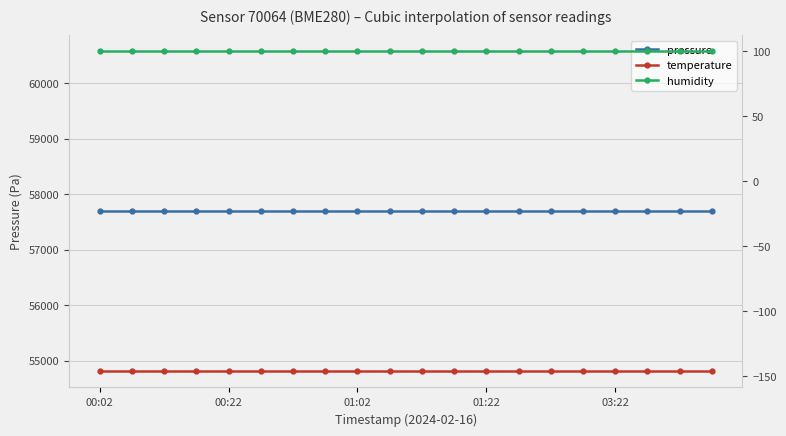

What is the approximate value of pressure at 14?

57693.5